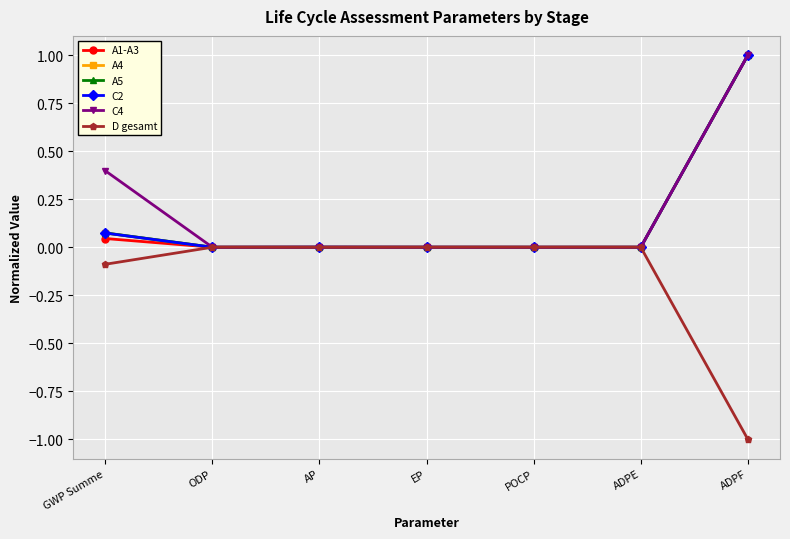

How many categories are shown in the chart?

7